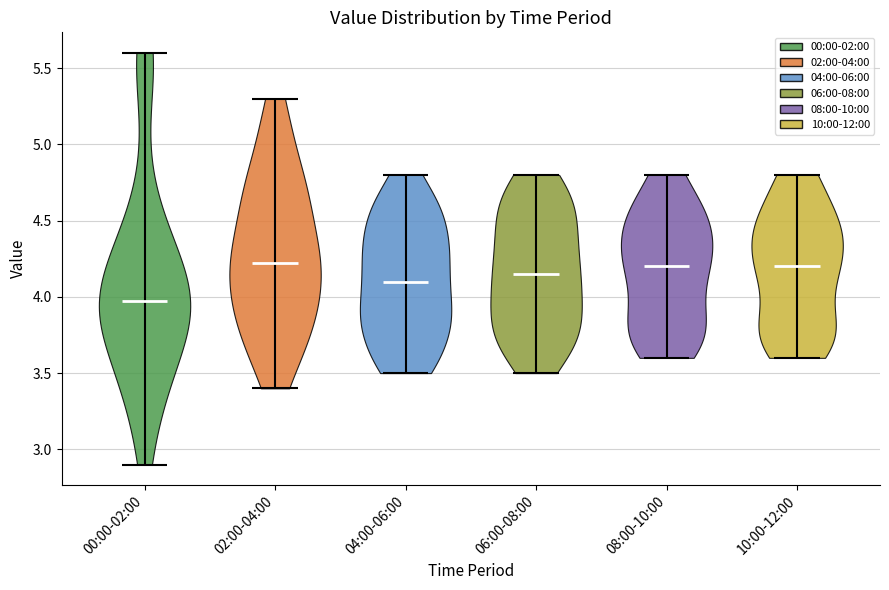

What is the highest point the violin for 08:00-10:00 reaches on the y-axis? The values are not printed on the chart, so give them approximately, as read against the axis.

4.80